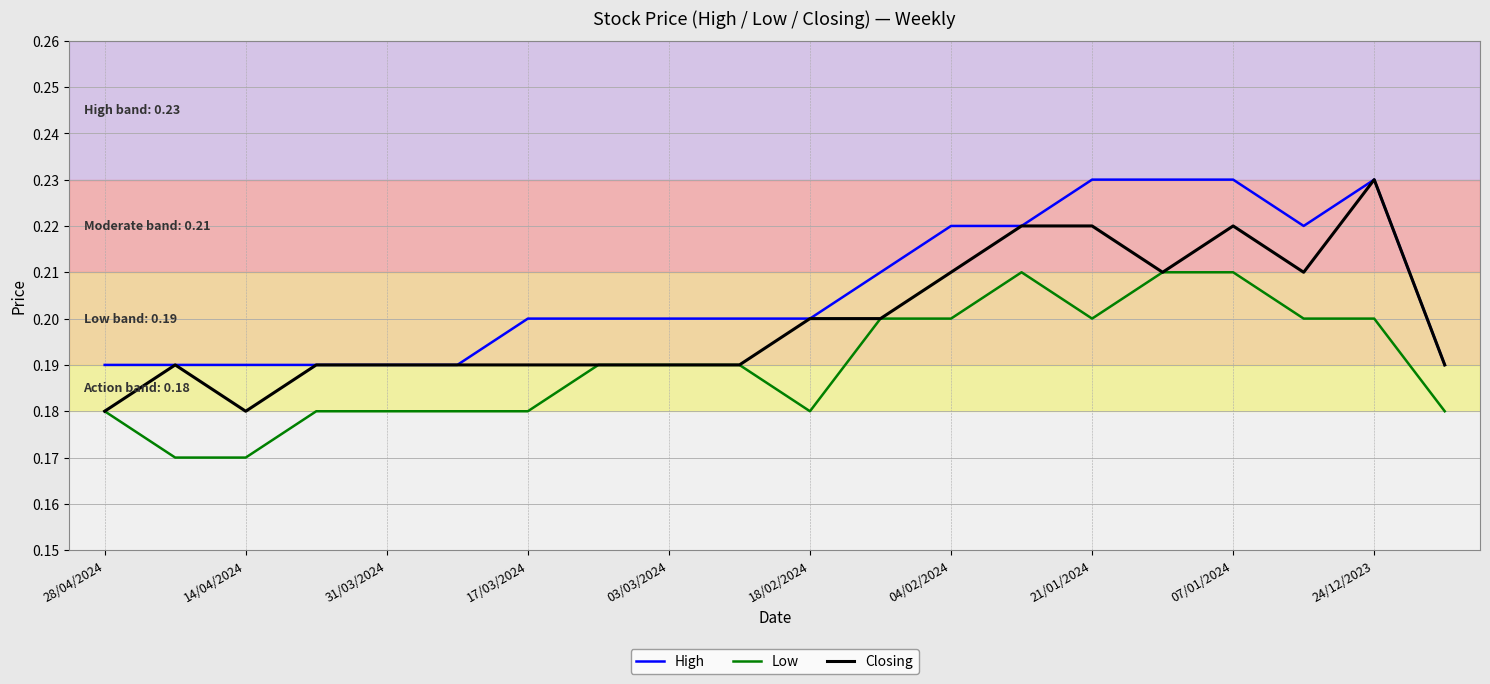

Which series has the largest range (max minus min)?

Closing